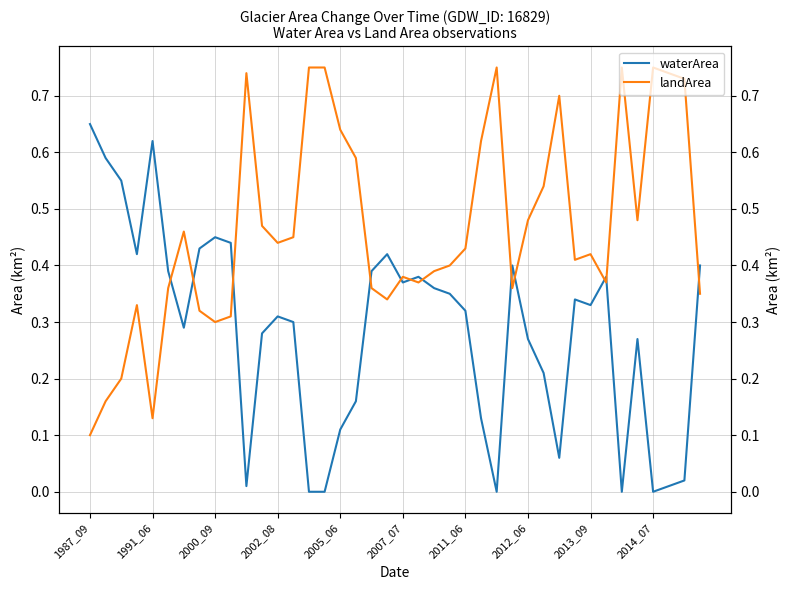

How many lines are shown in the chart?

2